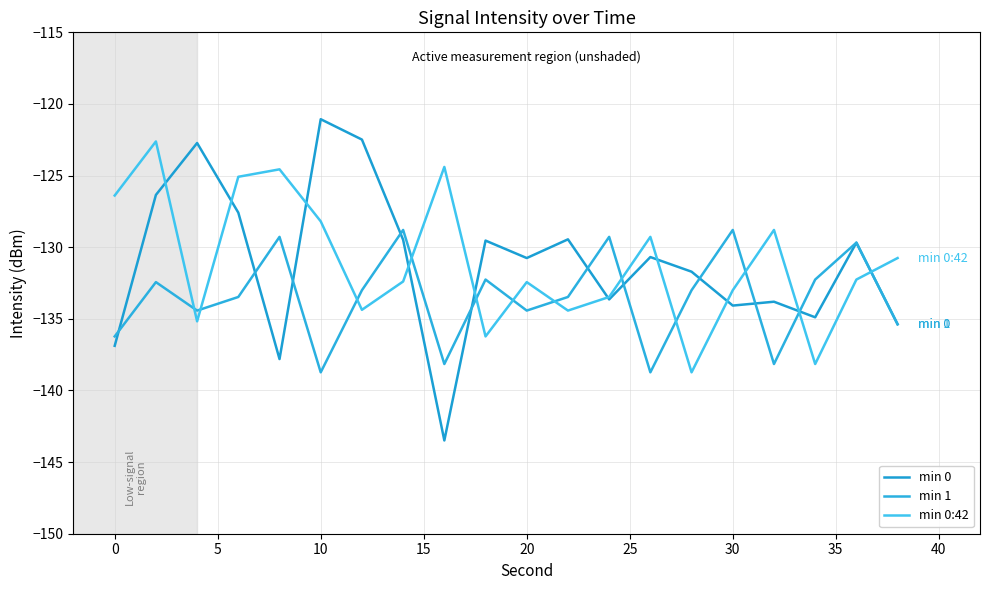

What are all the series names shown in the legend?

min 0, min 1, min 0:42